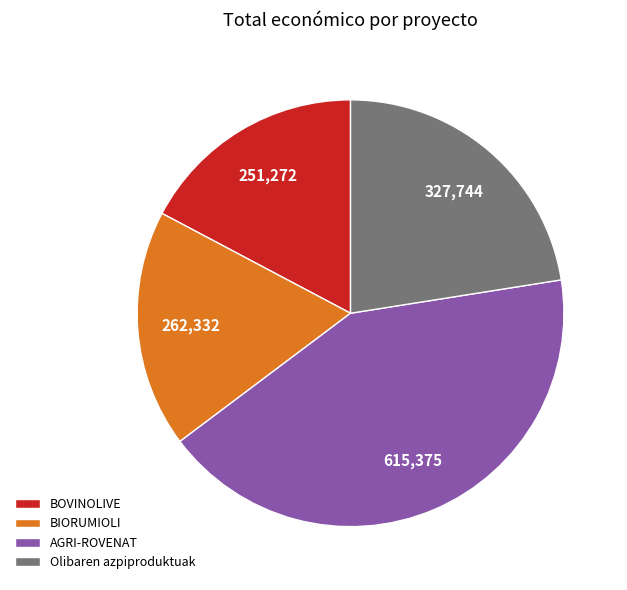

Approximately how many times larger is the value at Olibaren azpiproduktuak compared to AGRI-ROVENAT?

0.5